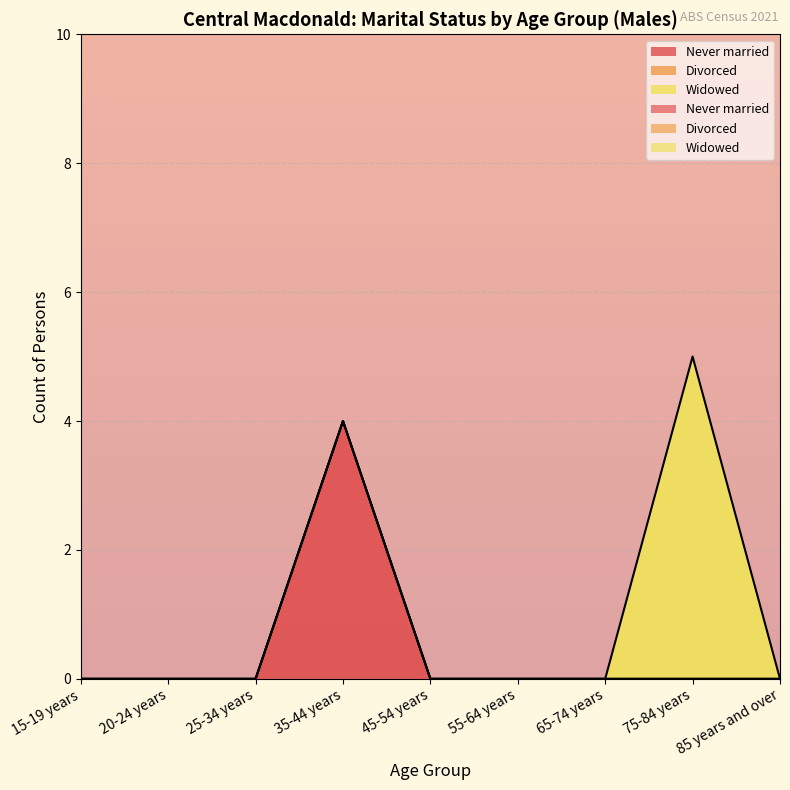

What is the sum of all Widowed values?

5